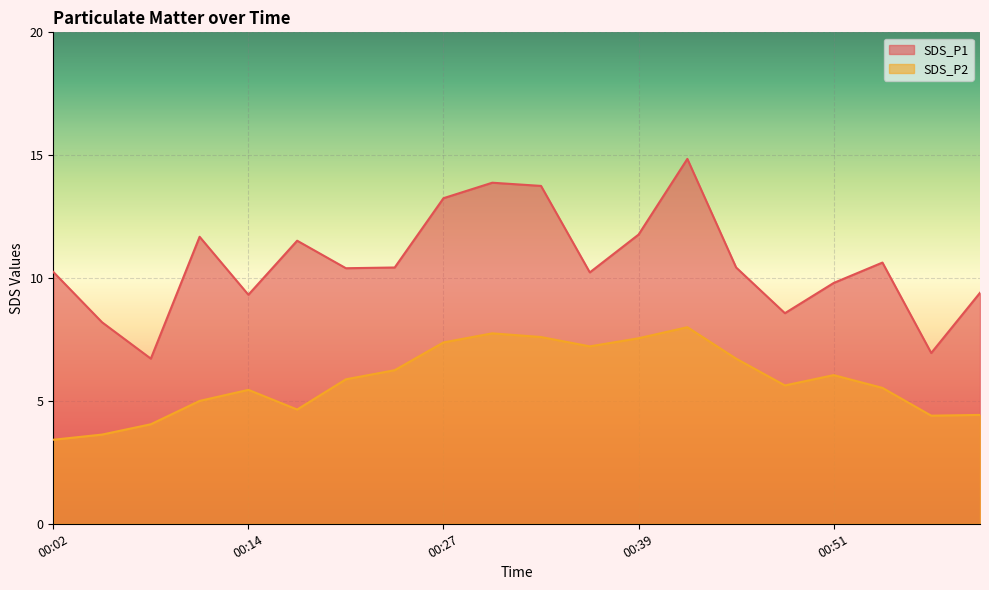

Reading right to left, extract all data points from this chart.

SDS_P1: 01:00=9.4	00:57=7.0	00:54=10.6	00:51=9.8	00:48=8.6	00:45=10.4	00:42=14.8	00:39=11.8	00:36=10.2	00:33=13.8	00:30=13.9	00:27=13.2	00:24=10.4	00:20=10.4	00:17=11.5	00:14=9.3	00:11=11.7	00:08=6.7	00:05=8.2	00:02=10.2
SDS_P2: 01:00=4.4	00:57=4.4	00:54=5.5	00:51=6.0	00:48=5.6	00:45=6.7	00:42=8.0	00:39=7.5	00:36=7.2	00:33=7.6	00:30=7.8	00:27=7.4	00:24=6.2	00:20=5.9	00:17=4.7	00:14=5.5	00:11=5.0	00:08=4.0	00:05=3.6	00:02=3.4